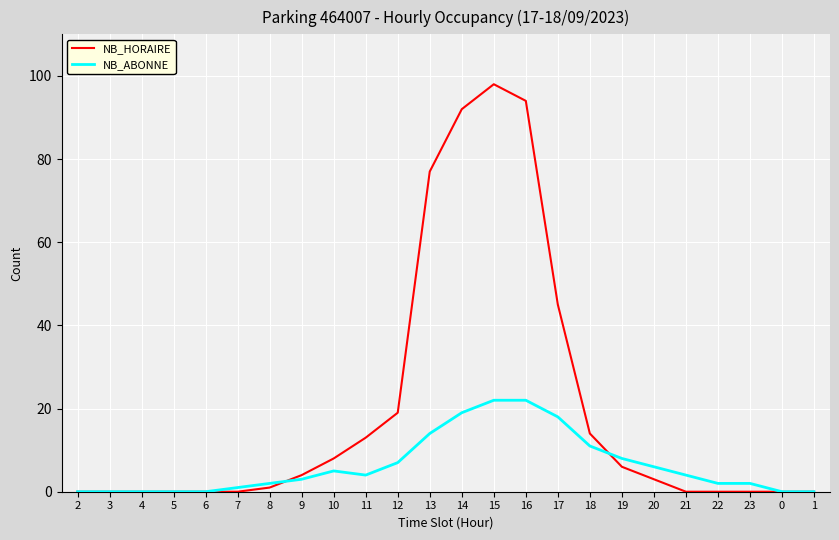

Rank the series at 23 from highest to lowest value.

NB_ABONNE, NB_HORAIRE